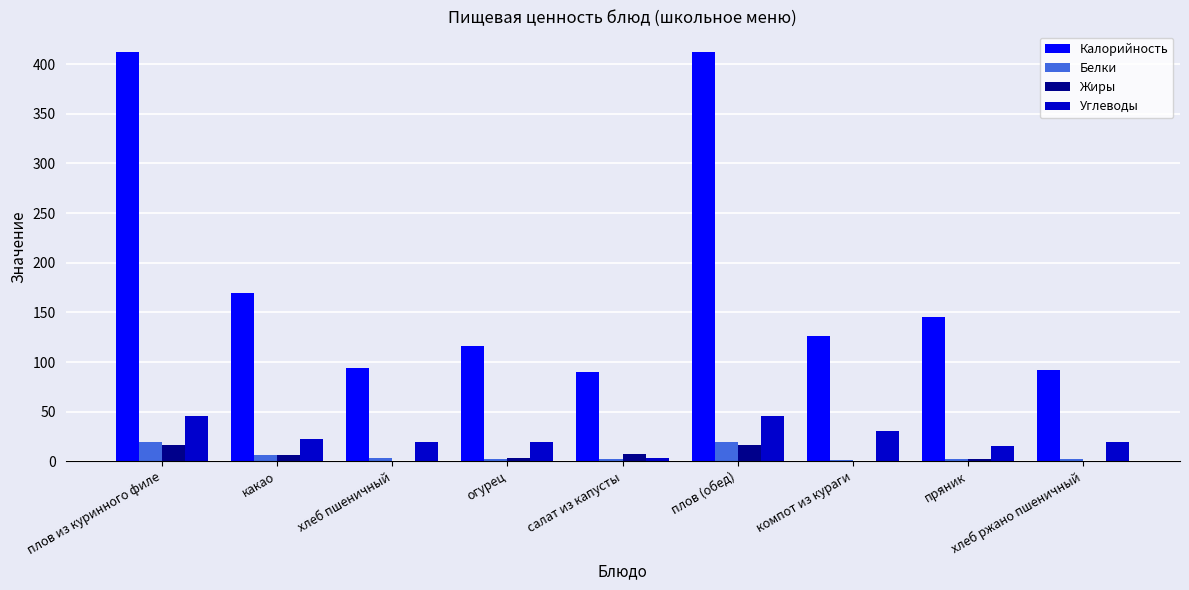

Which series has the largest total across all categories?

Калорийность